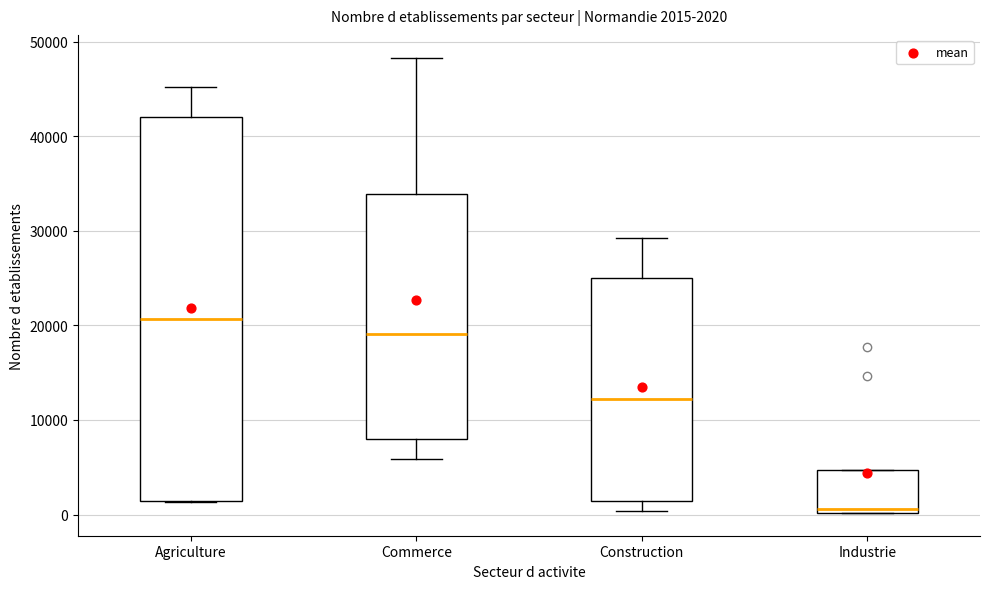

Comparing the boxes themselves (not the whiskers), which one is the tallest?

Agriculture